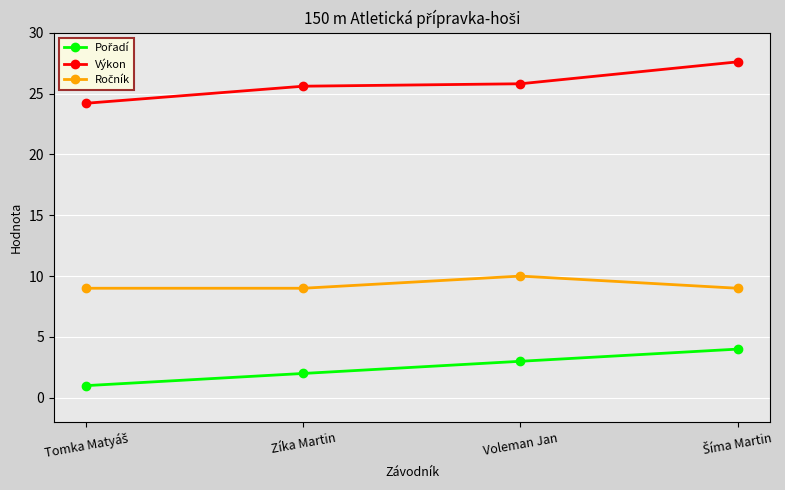

Count the number of data series in this chart.

3